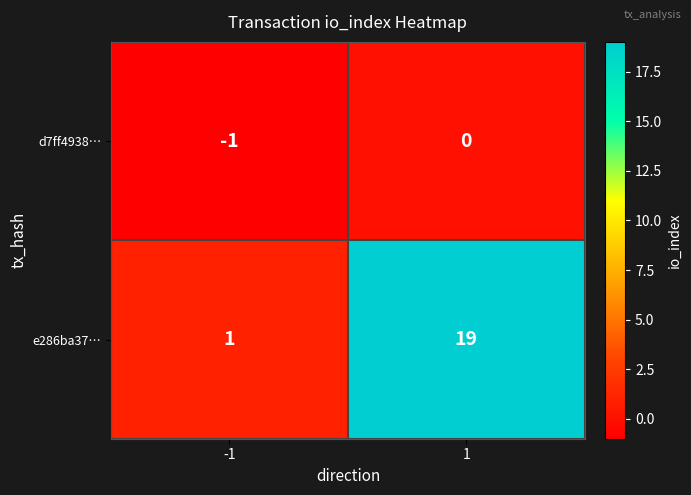

Is the value of e286ba37… at -1 greater than the value of d7ff4938… at 1?

Yes